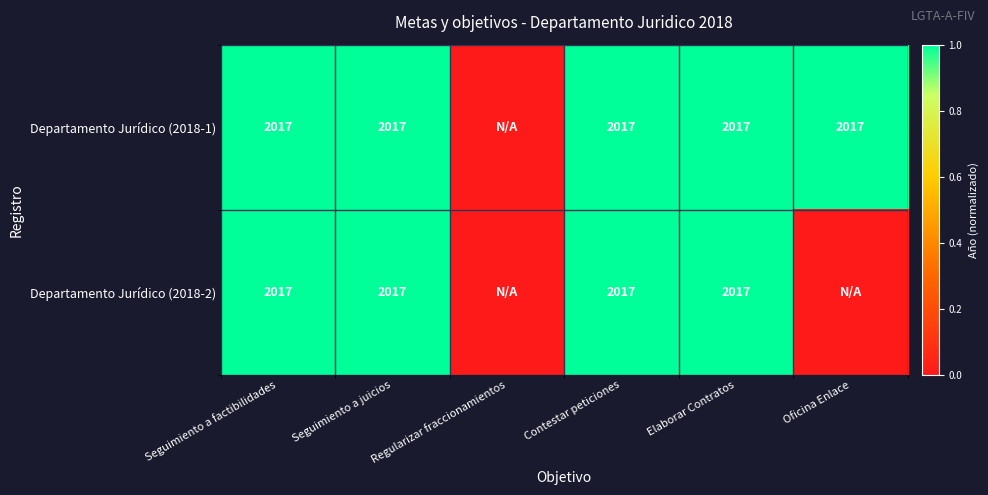

True or false: Departamento Jurídico (2018-2) has a value of 2625 at Contestar peticiones.

False